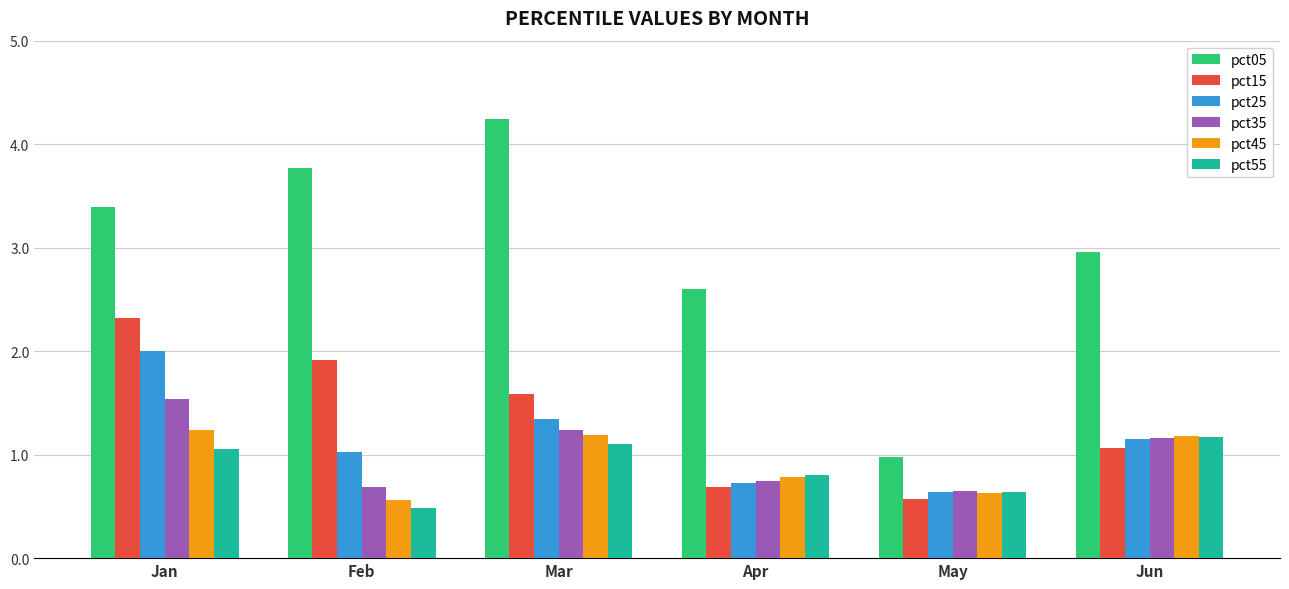

Rank the series by their maximum value, from highest to lowest.

pct05, pct15, pct25, pct35, pct45, pct55